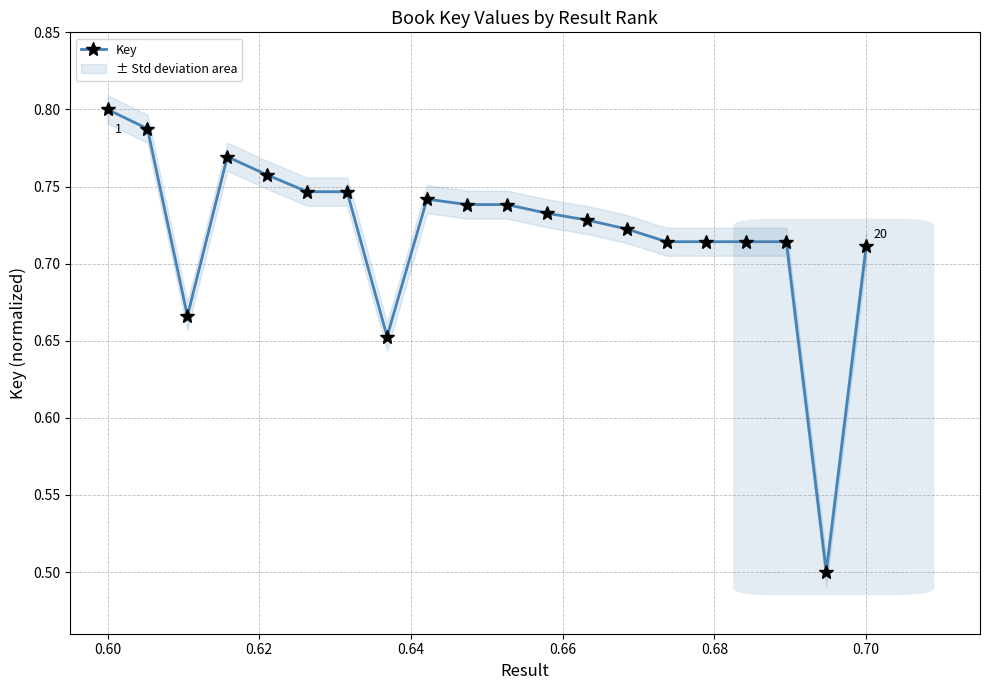

Count the Key values in the range 0 to 1.

20